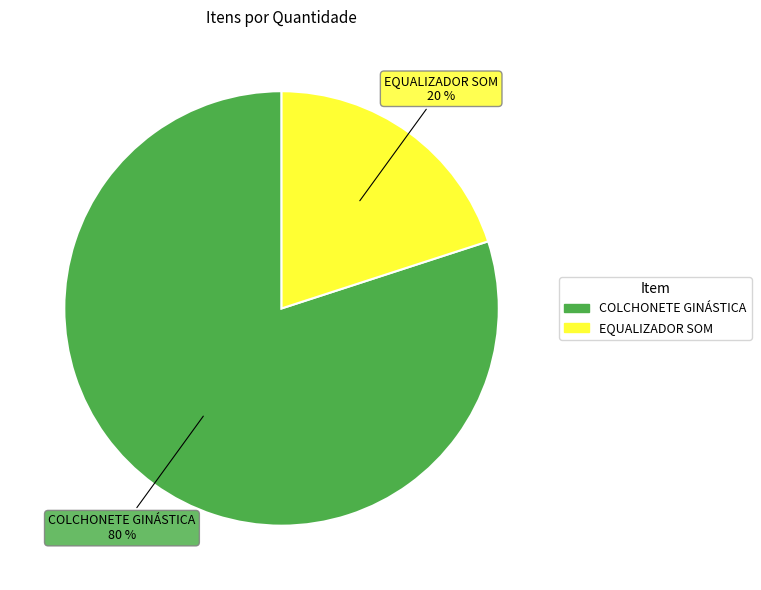

What percentage is the COLCHONETE GINÁSTICA slice, to the nearest percent?

80%